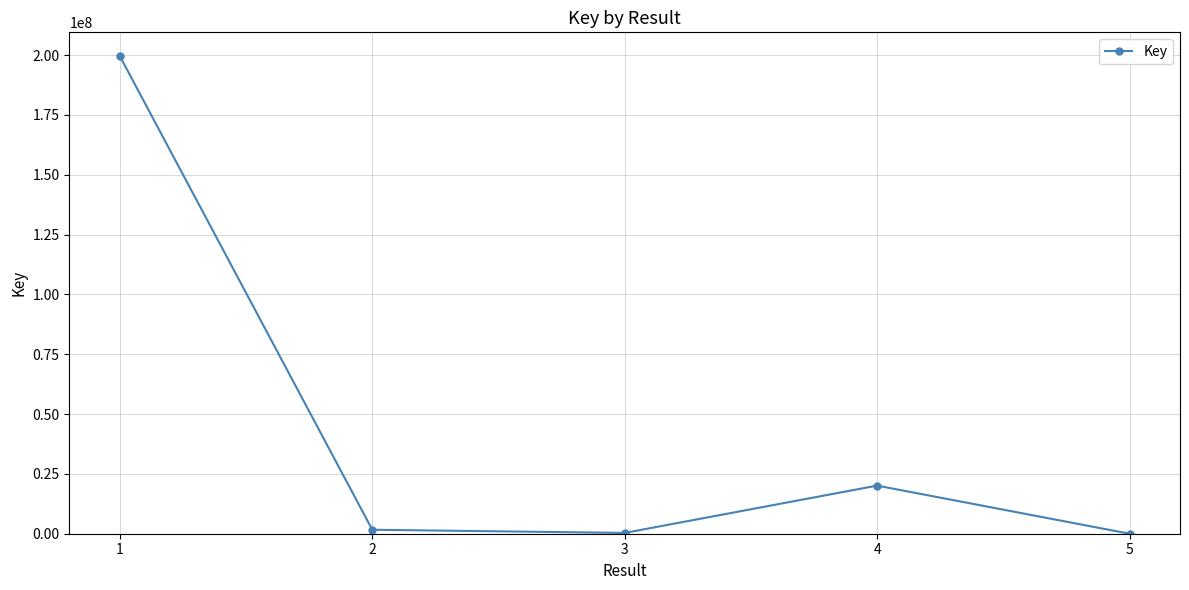

At which label is the value closest to 99779386?

4